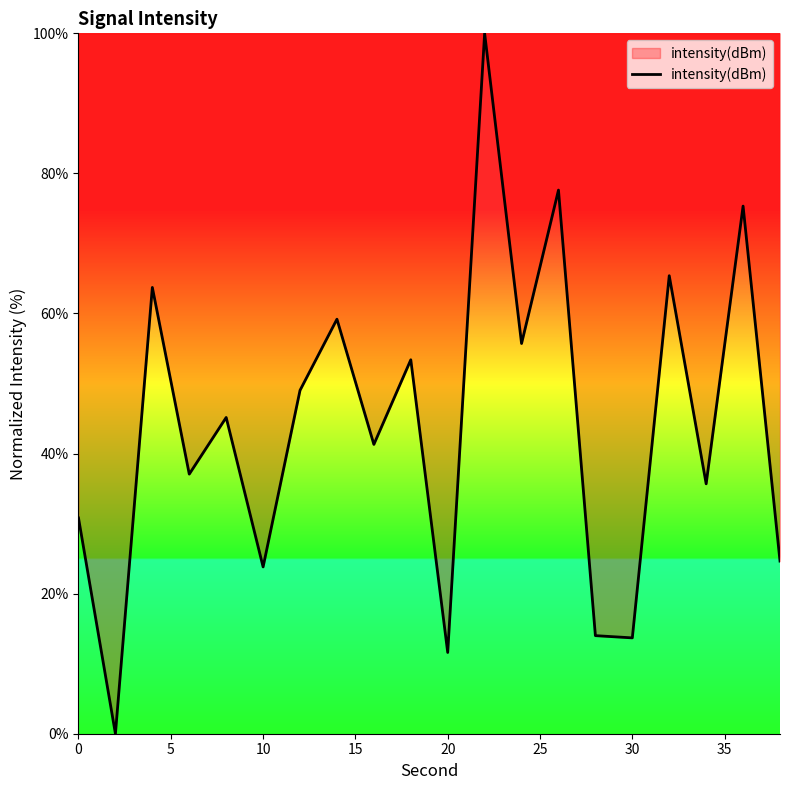

What is the difference between the second highest and second lowest values?

66.0